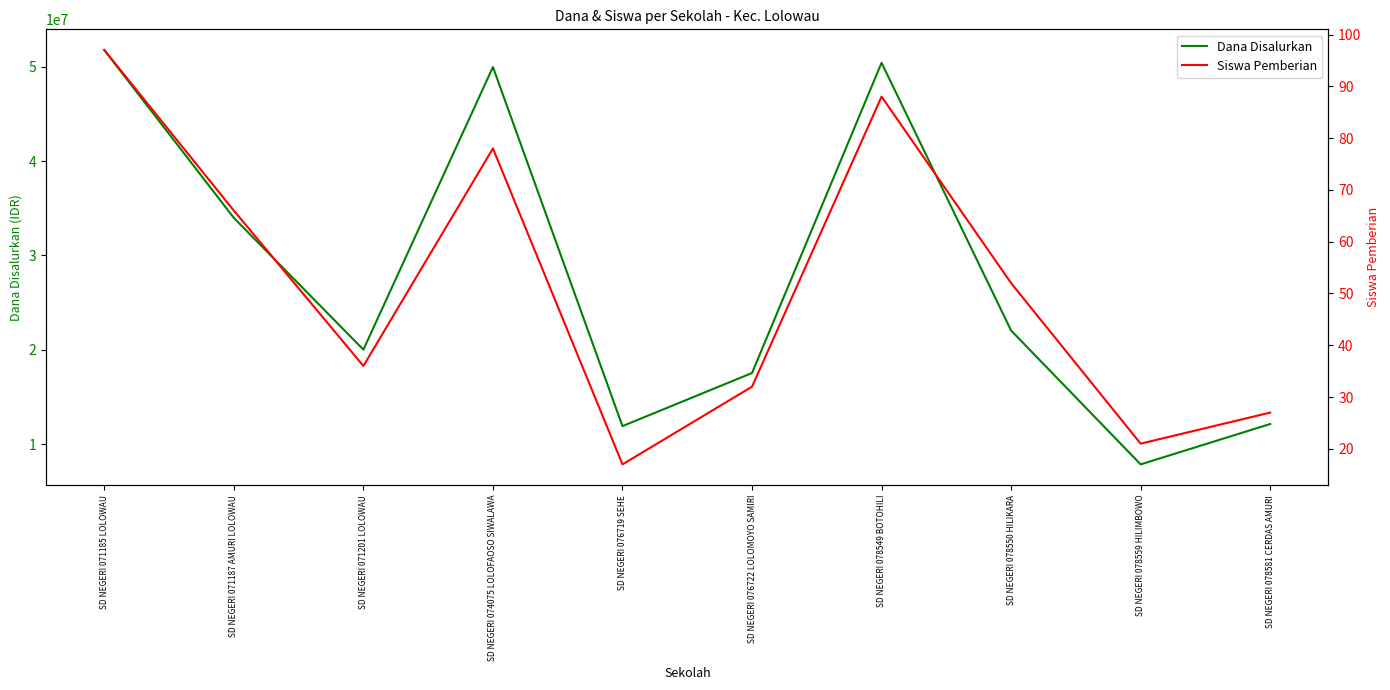

What is the difference between the second highest and second lowest values in the Siswa Pemberian series?

67